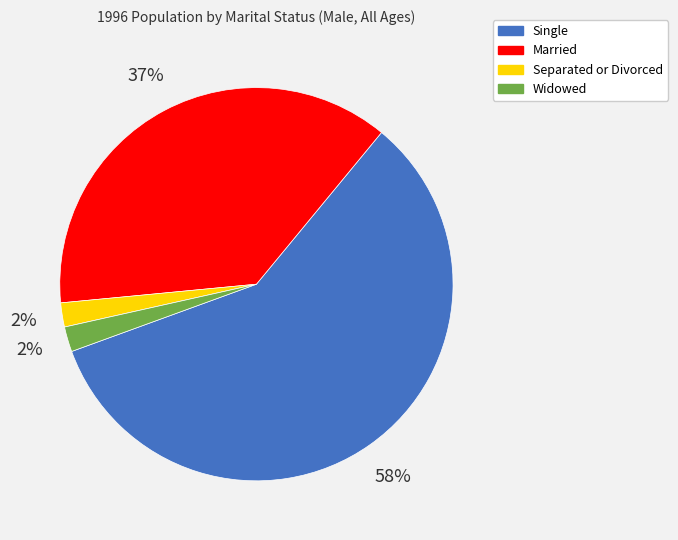

Which category has the biggest portion of the pie?

Single